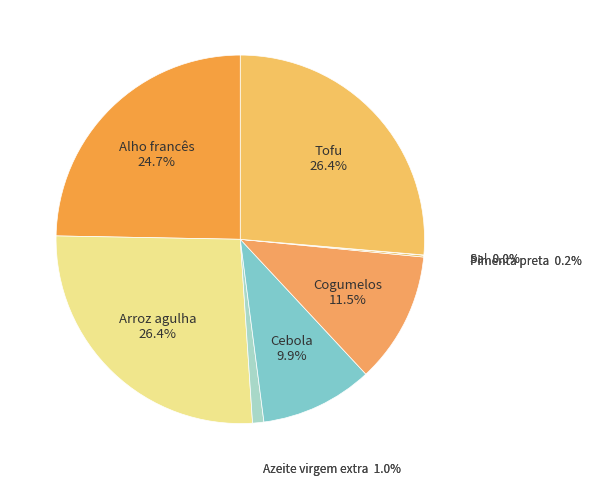

To the nearest percent, what portion does Cebola represent?

10%